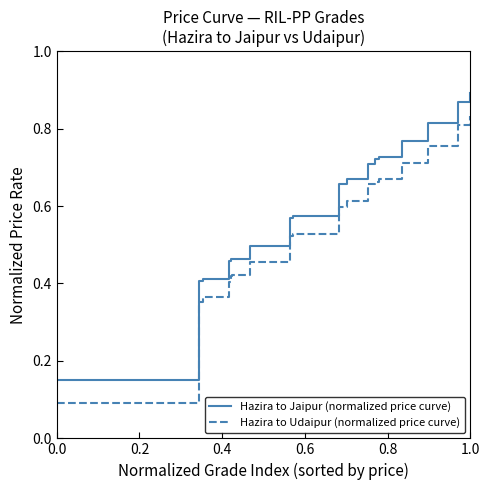

What are all the series names shown in the legend?

Hazira to Jaipur (normalized price curve), Hazira to Udaipur (normalized price curve)